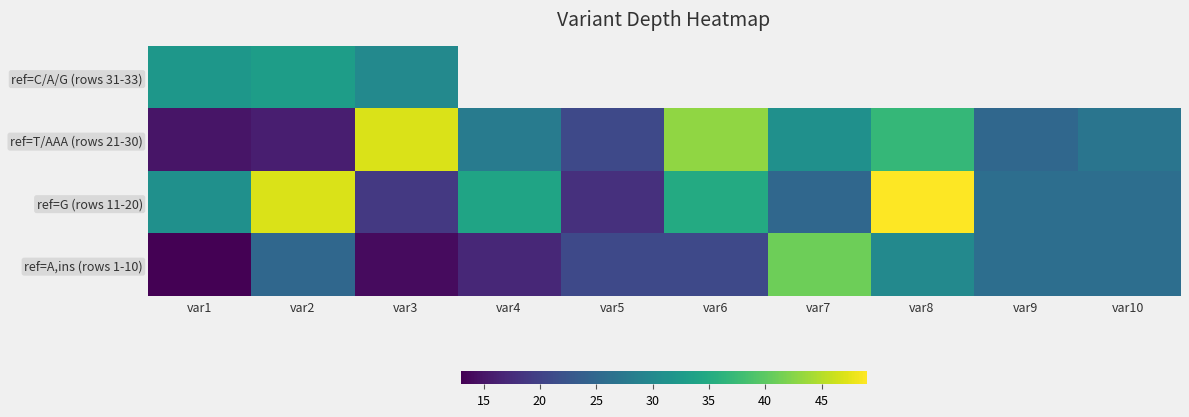

What is the difference between the maximum and minimum values in the ref=G (rows 11-20) series?

31.0